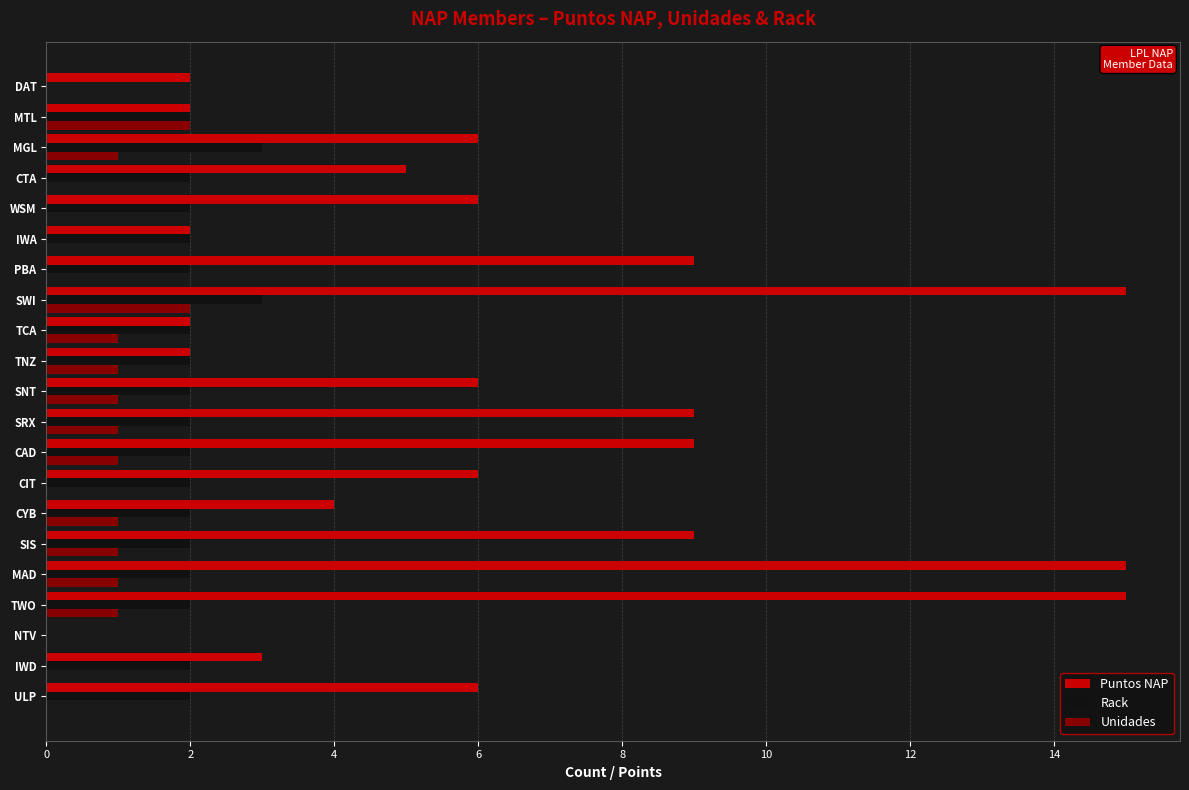

What is the maximum value shown in the chart?

15